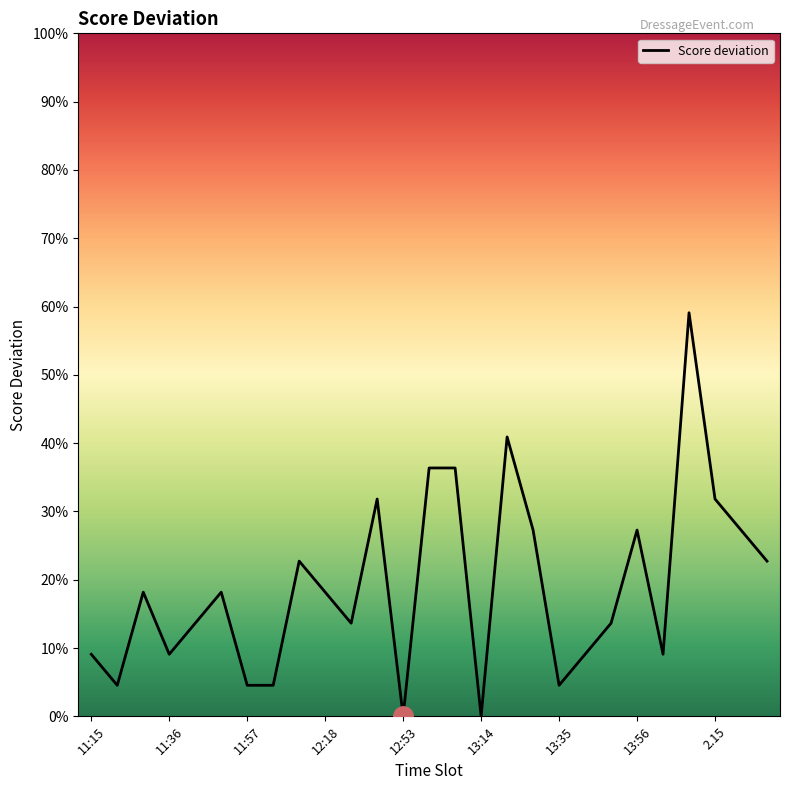

What is the value of the 7th point from the left?

4.5